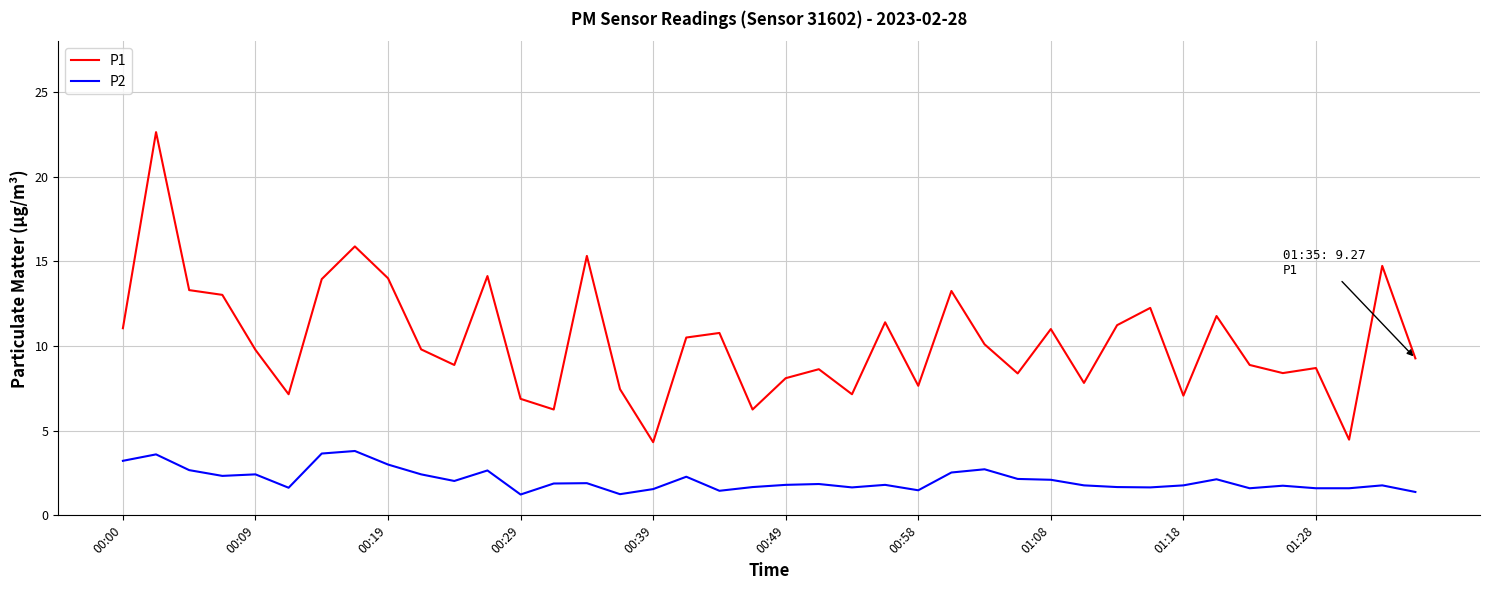

Rank the series by their average value, from highest to lowest.

P1, P2